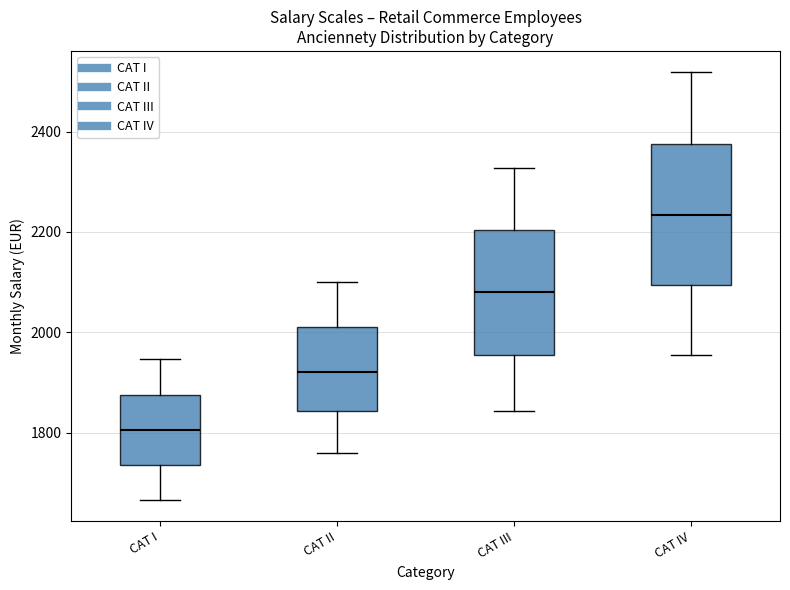

Which box's median line is the highest?

CAT IV